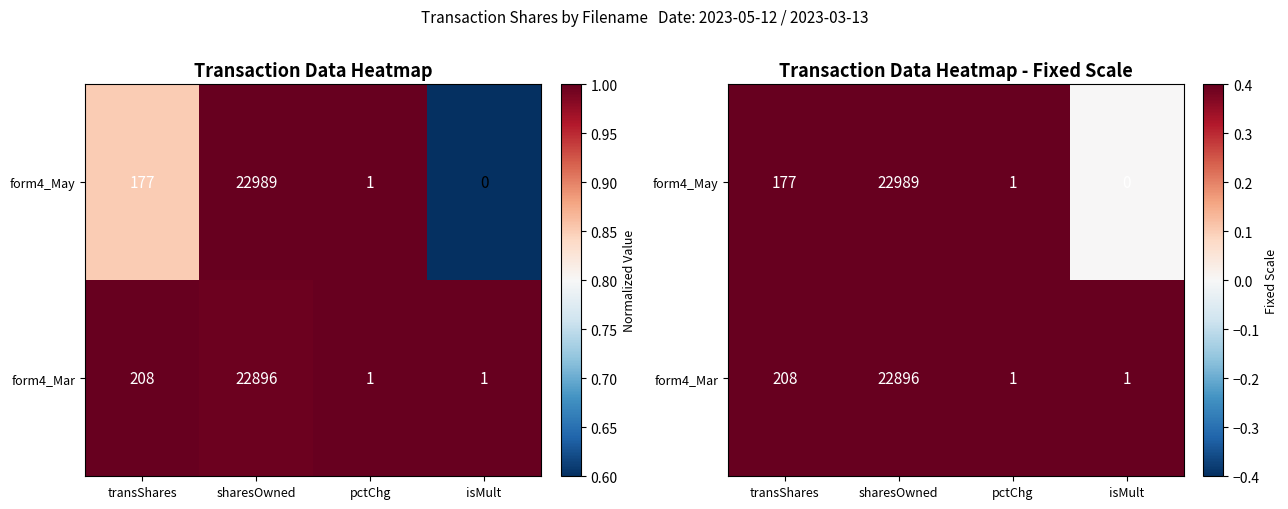

Is it true that form4_May equals 1.0 at pctChg?

True